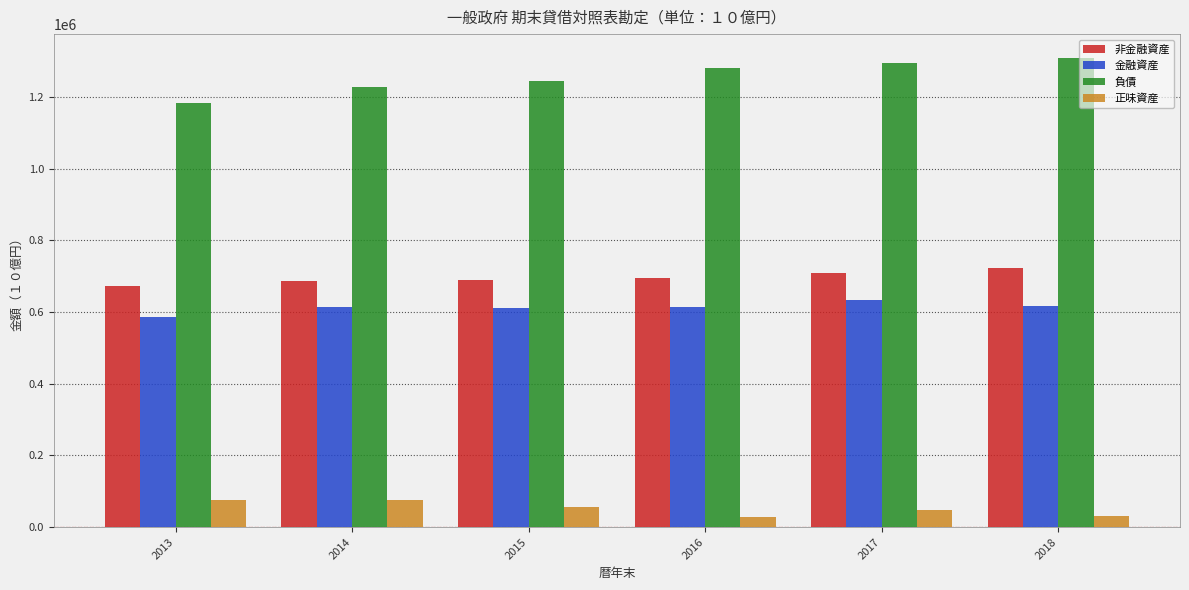

List the series in order of their peak value, highest first.

負債, 非金融資産, 金融資産, 正味資産